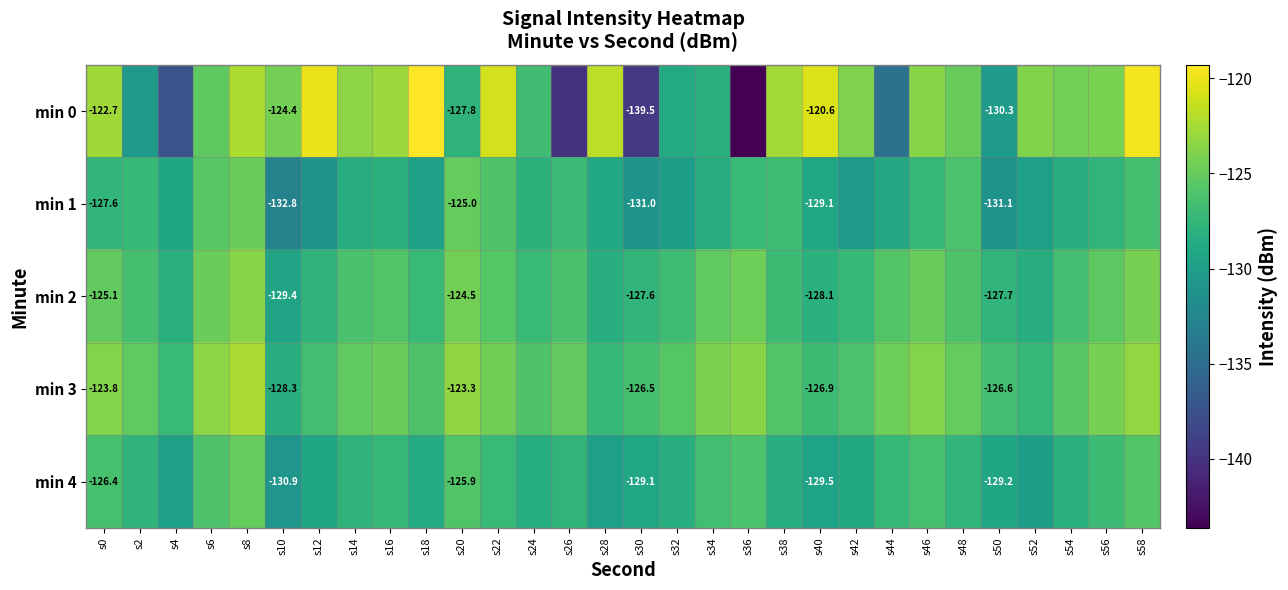

How many data points in min 0 are above -124?

14